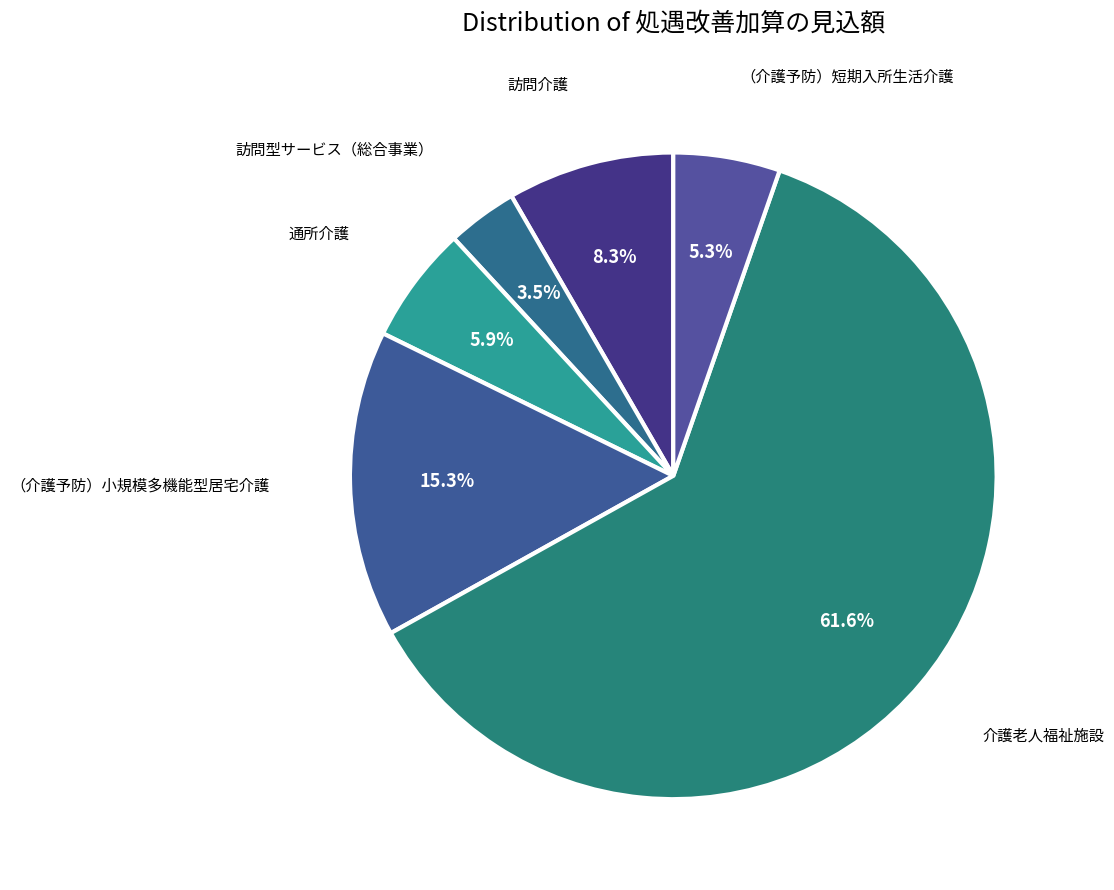

Which category has the smallest portion of the pie?

訪問型サービス（総合事業）